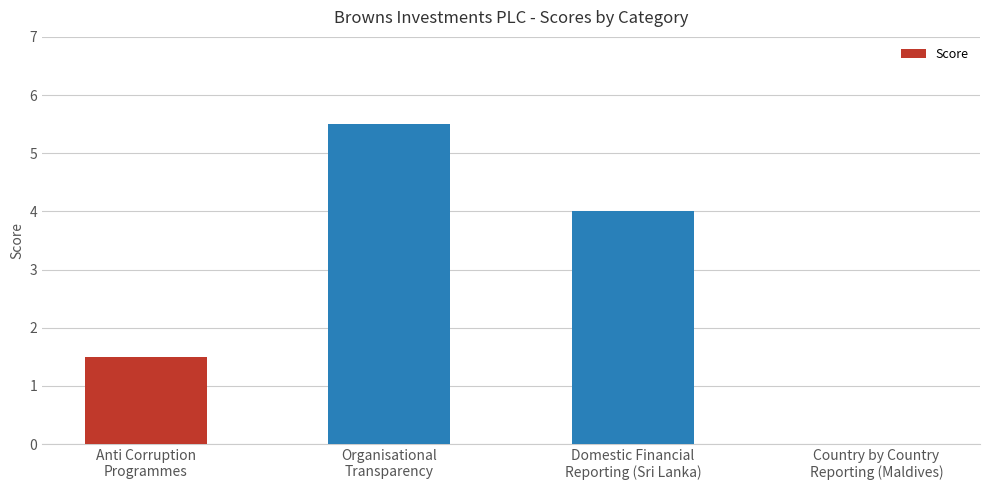

The chart shows a value of 2.3 at Anti Corruption
Programmes. True or false?

False